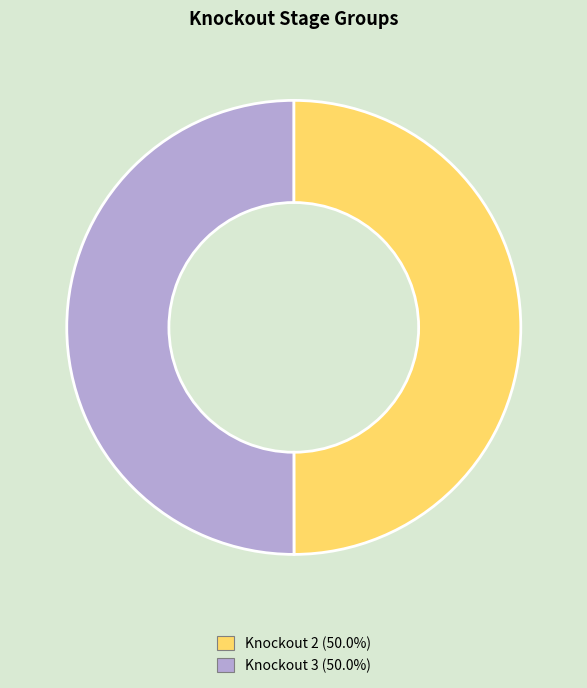

What is the ratio of the value at Knockout 3 to the value at Knockout 2?

1.0